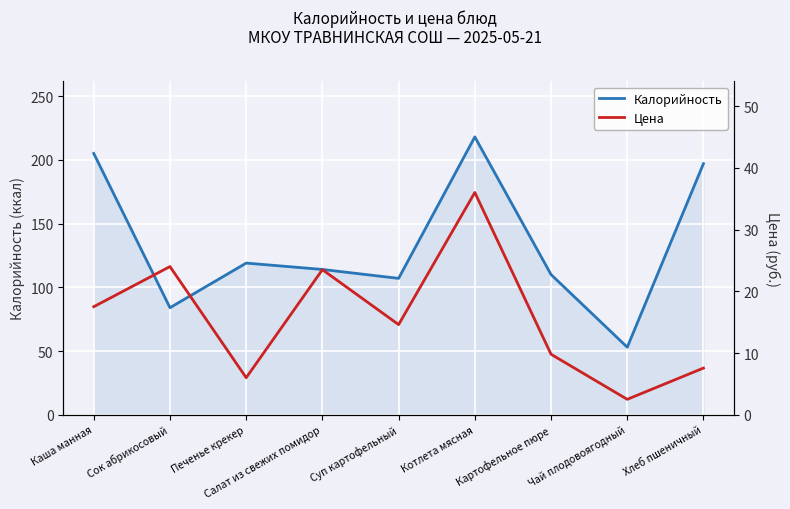

Reading left to right, transcribe all the data shown in this chart.

Калорийность: Каша манная=205.0	Сок абрикосовый=84.0	Печенье крекер=119.0	Салат из свежих помидор=114.0	Суп картофельный=107.0	Котлета мясная=218.0	Картофельное пюре=110.0	Чай плодовоягодный=53.0	Хлеб пшеничный=197.0
Цена: Каша манная=17.5	Сок абрикосовый=24.0	Печенье крекер=6.0	Салат из свежих помидор=23.5	Суп картофельный=14.6	Котлета мясная=36.0	Картофельное пюре=9.8	Чай плодовоягодный=2.5	Хлеб пшеничный=7.6